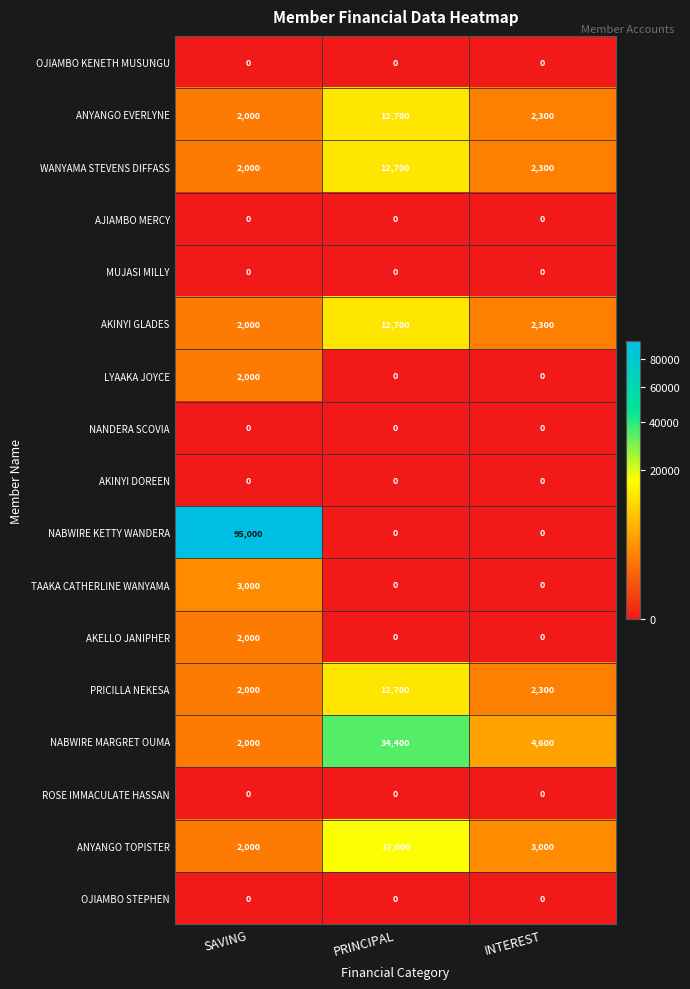

True or false: NANDERA SCOVIA has a value of 0 at SAVING.

True